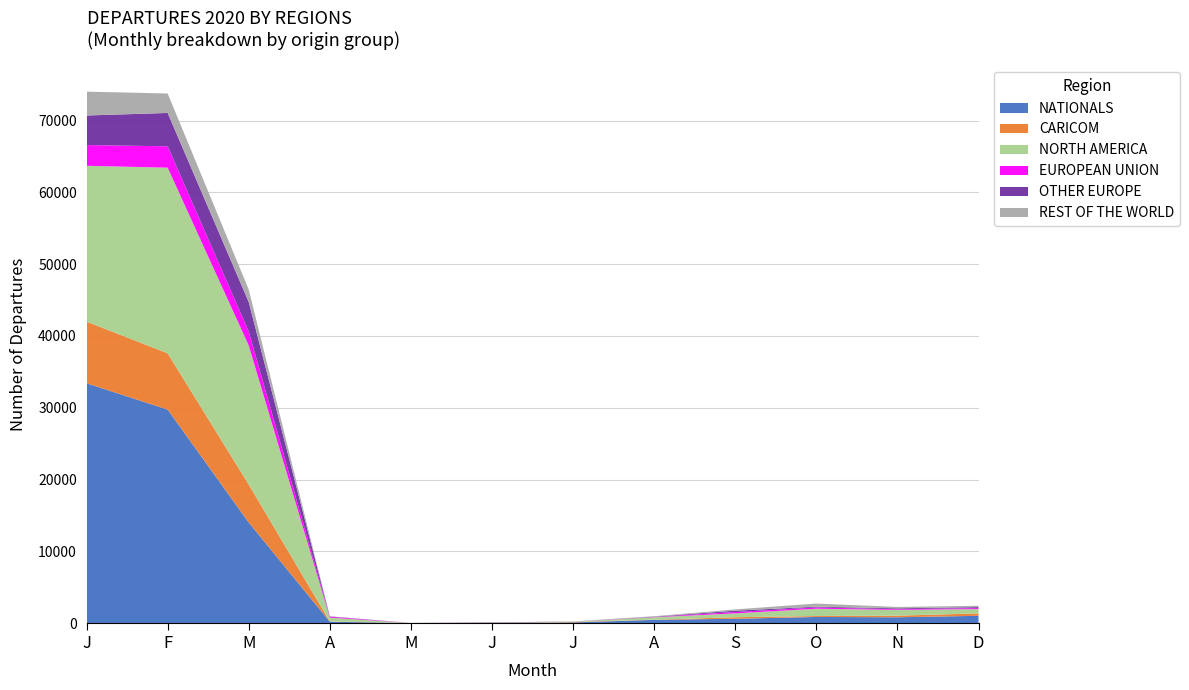

Reading right to left, extract all data points from this chart.

NATIONALS: DECEMBER=1014	NOVEMBER=809	OCTOBER=854	SEPTEMBER=601	AUGUST=449	JULY=90	JUNE=11	MAY=3	APRIL=188	MARCH=14015	FEBRUARY=29746	JANUARY=33414
CARICOM: DECEMBER=334	NOVEMBER=227	OCTOBER=127	SEPTEMBER=216	AUGUST=23	JULY=58	JUNE=4	MAY=7	APRIL=33	MARCH=5288	FEBRUARY=7839	JANUARY=8591
NORTH AMERICA: DECEMBER=602	NOVEMBER=801	OCTOBER=1020	SEPTEMBER=535	AUGUST=340	JULY=51	JUNE=19	MAY=7	APRIL=537	MARCH=19370	FEBRUARY=25865	JANUARY=21707
EUROPEAN UNION: DECEMBER=139	NOVEMBER=97	OCTOBER=177	SEPTEMBER=189	AUGUST=38	JULY=2	JUNE=12	MAY=3	APRIL=127	MARCH=1945	FEBRUARY=2981	JANUARY=2891
OTHER EUROPE: DECEMBER=139	NOVEMBER=120	OCTOBER=108	SEPTEMBER=191	AUGUST=41	JULY=7	JUNE=46	MAY=0	APRIL=45	MARCH=4110	FEBRUARY=4646	JANUARY=4120
REST OF THE WORLD: DECEMBER=187	NOVEMBER=193	OCTOBER=436	SEPTEMBER=177	AUGUST=67	JULY=19	JUNE=20	MAY=0	APRIL=20	MARCH=1732	FEBRUARY=2711	JANUARY=3322